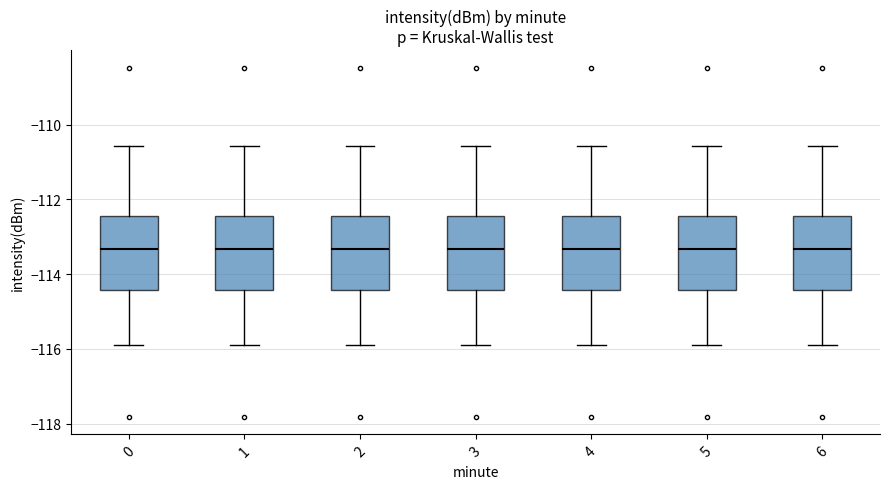

Reading left to right, transcribe this box plot: for each box, give where its median line is, the range the box spans, and where its two whiskers end, as read against the y-axis. The values are not printed on the chart, so give them approximately, as read against the axis.

0: median -113.4, box -114.4 to -112.4, whiskers -115.8 to -110.6
1: median -113.4, box -114.4 to -112.4, whiskers -115.8 to -110.6
2: median -113.4, box -114.4 to -112.4, whiskers -115.8 to -110.6
3: median -113.4, box -114.4 to -112.4, whiskers -115.8 to -110.6
4: median -113.4, box -114.4 to -112.4, whiskers -115.8 to -110.6
5: median -113.4, box -114.4 to -112.4, whiskers -115.8 to -110.6
6: median -113.4, box -114.4 to -112.4, whiskers -115.8 to -110.6